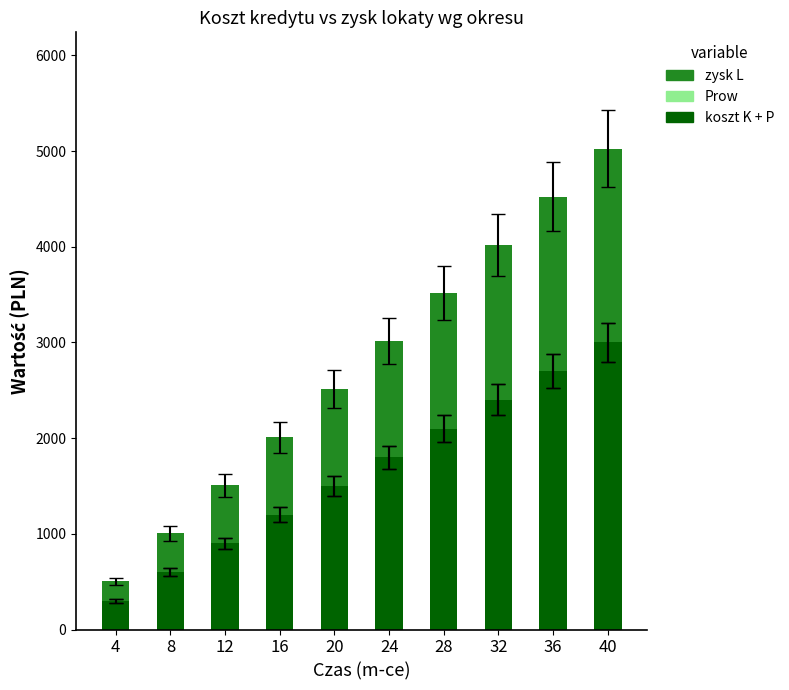

The value of koszt K + P at 40 is 4356.6. True or false?

False